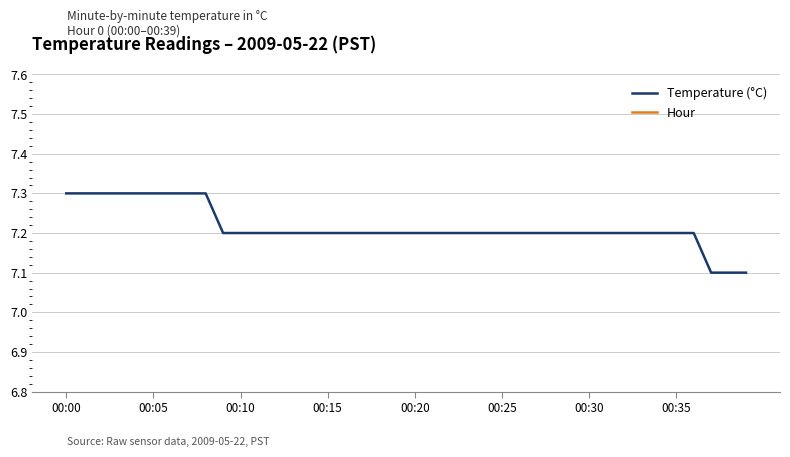

How many Temperature (°C) values are between 7 and 8?

40